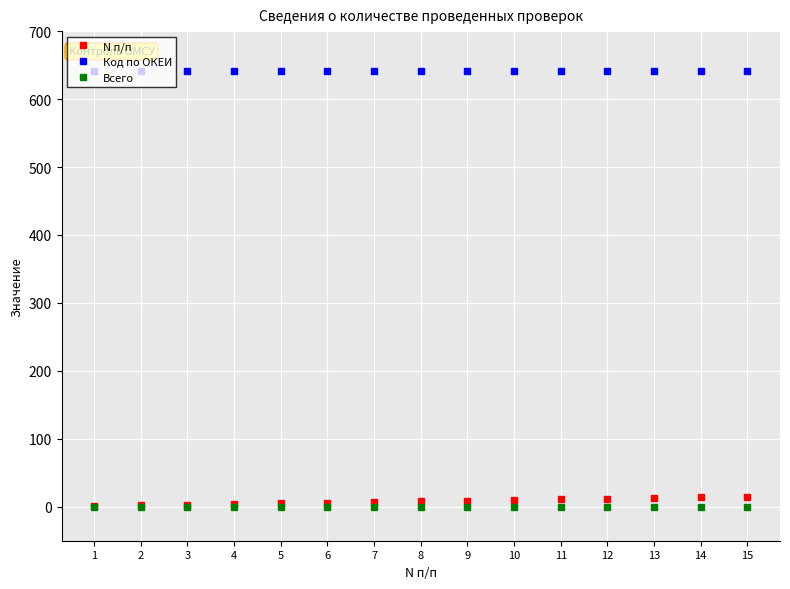

What is the total value across all series at 5?

647